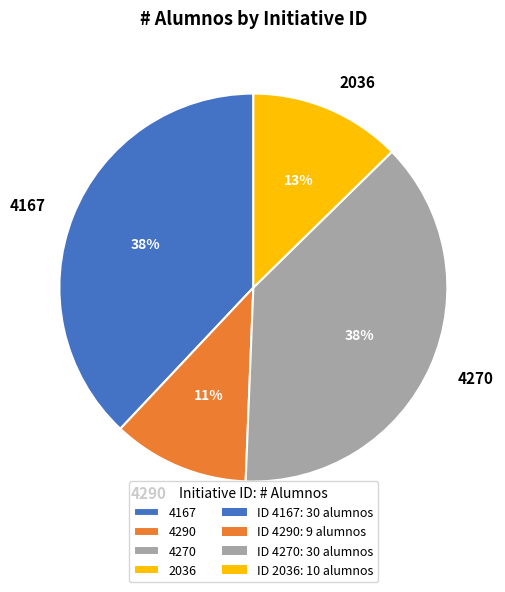

Which category has the smallest portion of the pie?

4290